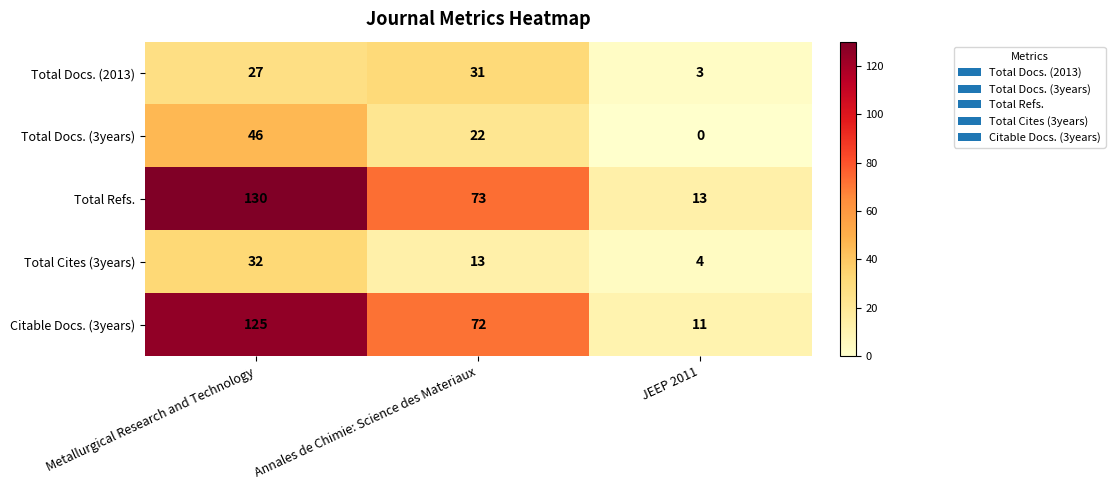

Reading left to right, what are all the values shown in this chart?

Total Docs. (2013): Metallurgical Research and Technology=27	Annales de Chimie: Science des Materiaux=31	JEEP 2011=3
Total Docs. (3years): Metallurgical Research and Technology=46	Annales de Chimie: Science des Materiaux=22	JEEP 2011=0
Total Refs.: Metallurgical Research and Technology=130	Annales de Chimie: Science des Materiaux=73	JEEP 2011=13
Total Cites (3years): Metallurgical Research and Technology=32	Annales de Chimie: Science des Materiaux=13	JEEP 2011=4
Citable Docs. (3years): Metallurgical Research and Technology=125	Annales de Chimie: Science des Materiaux=72	JEEP 2011=11